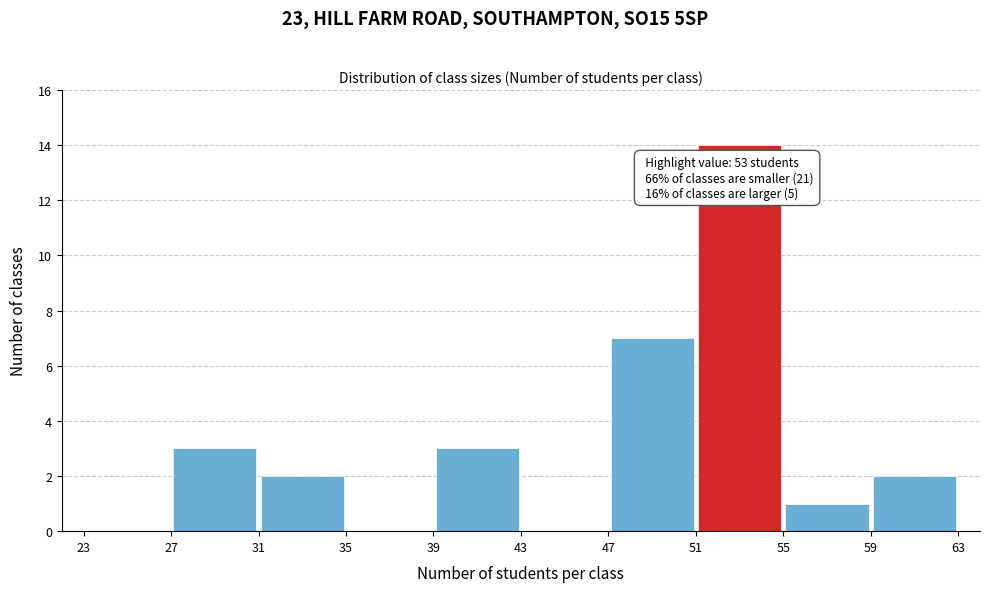

Over which range of the x-axis is the bar tallest?

51 to 55